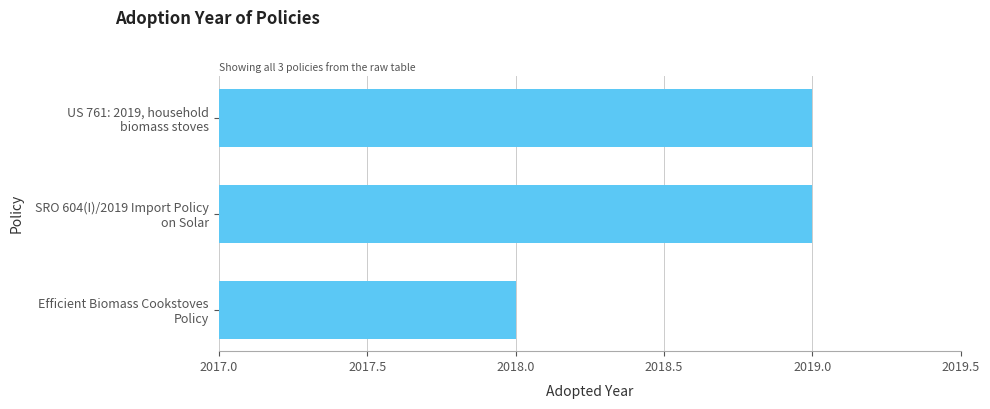

Reading top to bottom, extract all data points from this chart.

2019	2019	2018